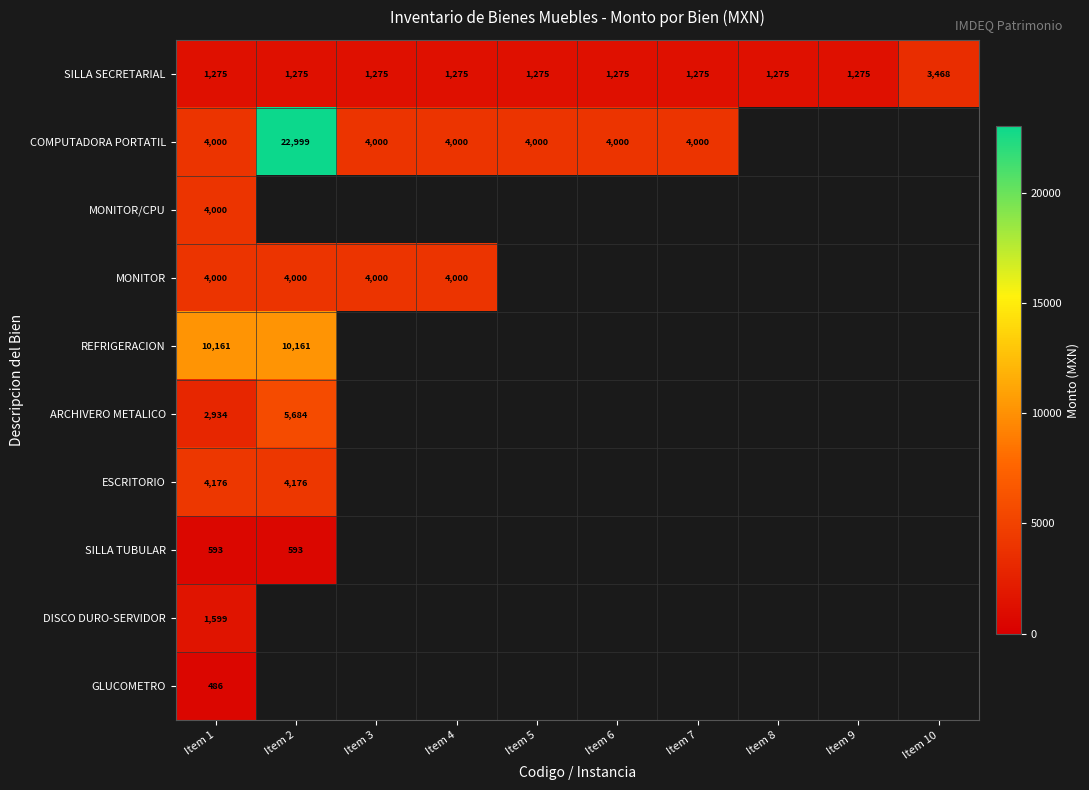

What is the spread (max minus min) of values at Item 1?

9675